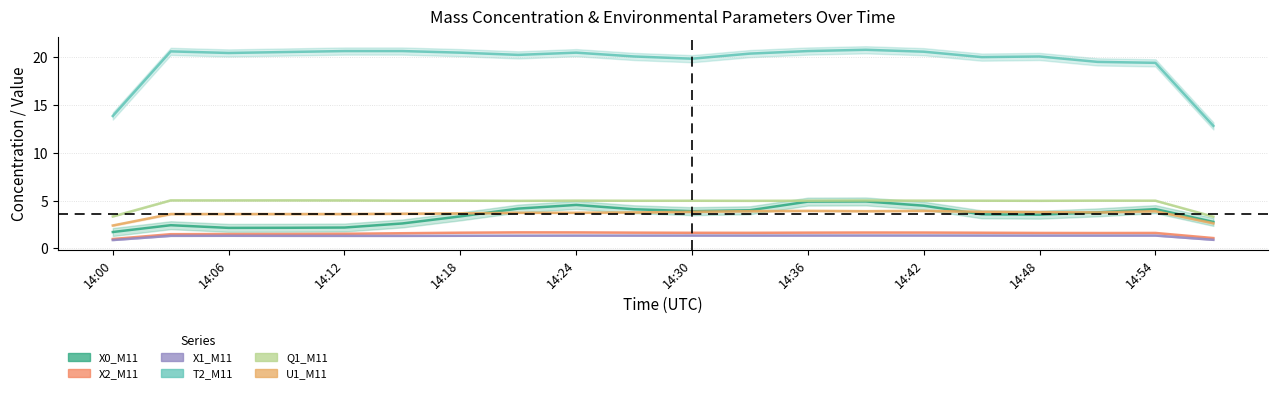

Reading left to right, extract all data points from this chart.

X0_M11: 1.7	2.4	2.1	2.2	2.2	2.6	3.4	4.2	4.6	4.1	3.9	4.0	4.9	4.9	4.5	3.6	3.5	3.8	4.1	2.8
X2_M11: 1.0	1.5	1.5	1.5	1.5	1.6	1.6	1.7	1.7	1.7	1.6	1.6	1.7	1.7	1.7	1.6	1.6	1.6	1.6	1.1
X1_M11: 0.9	1.3	1.3	1.3	1.3	1.3	1.3	1.3	1.3	1.3	1.3	1.3	1.4	1.4	1.4	1.4	1.3	1.3	1.3	0.9
T2_M11: 13.9	20.6	20.5	20.6	20.7	20.7	20.5	20.3	20.5	20.1	19.9	20.4	20.7	20.8	20.6	20.0	20.1	19.5	19.4	12.8
Q1_M11: 3.3	5.0	5.0	5.0	5.0	5.0	5.0	5.0	5.0	5.0	5.0	5.0	5.0	5.0	5.0	5.0	5.0	5.0	5.0	3.3
U1_M11: 2.4	3.6	3.6	3.6	3.6	3.6	3.7	3.7	3.7	3.8	3.8	3.9	3.9	3.9	3.9	3.8	3.8	3.8	3.9	2.6